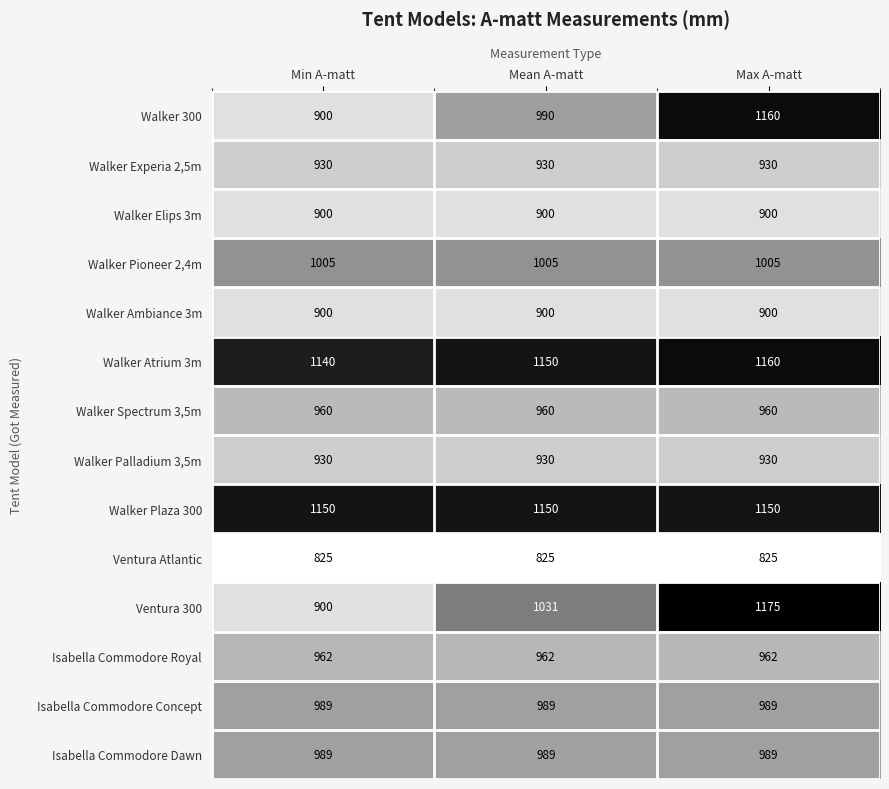

Is it true that Walker Elips 3m equals 900 at Min A-matt?

True